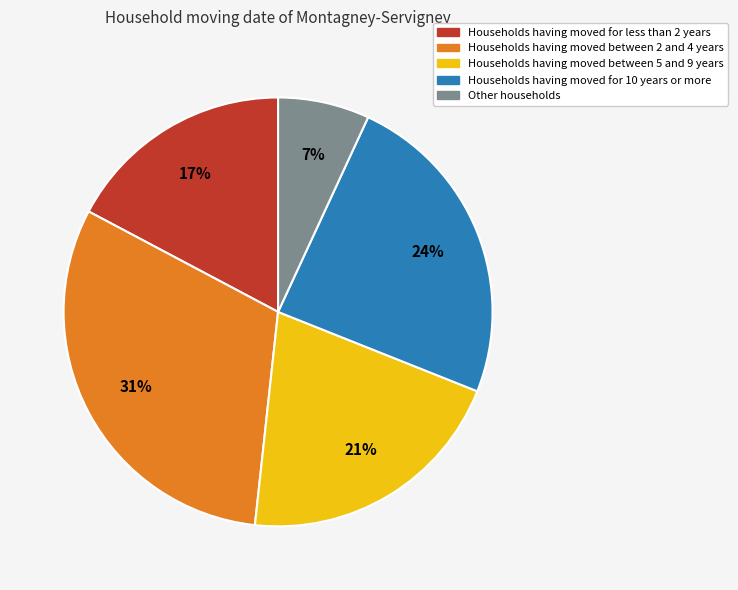

Does any single category account for the majority?

No